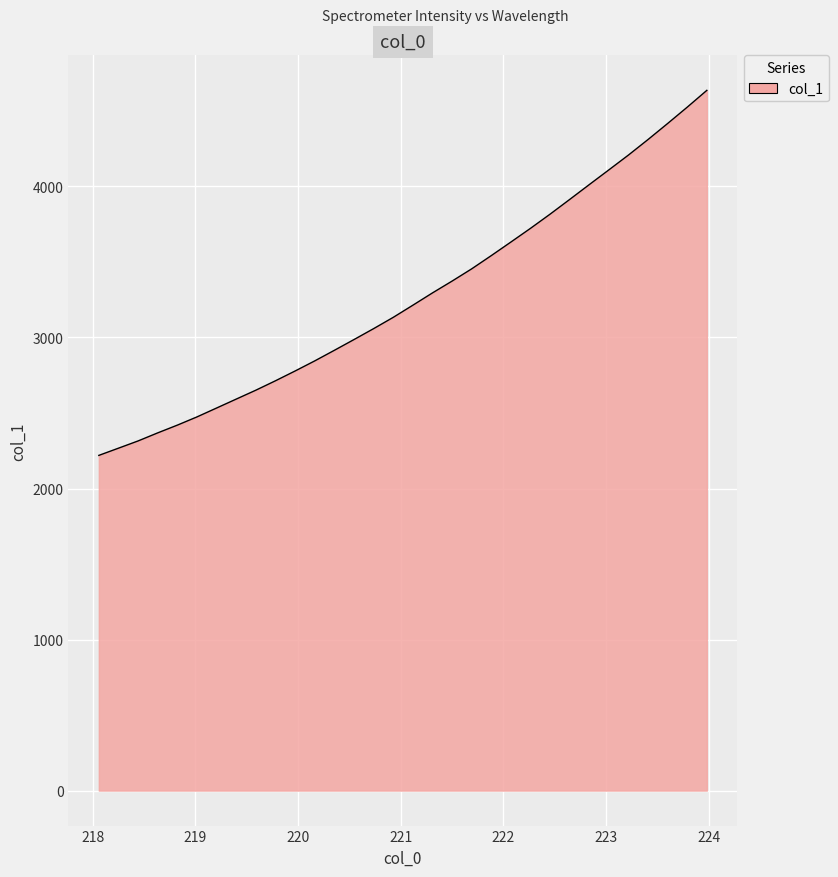

What is the minimum value shown in the chart?

2219.4